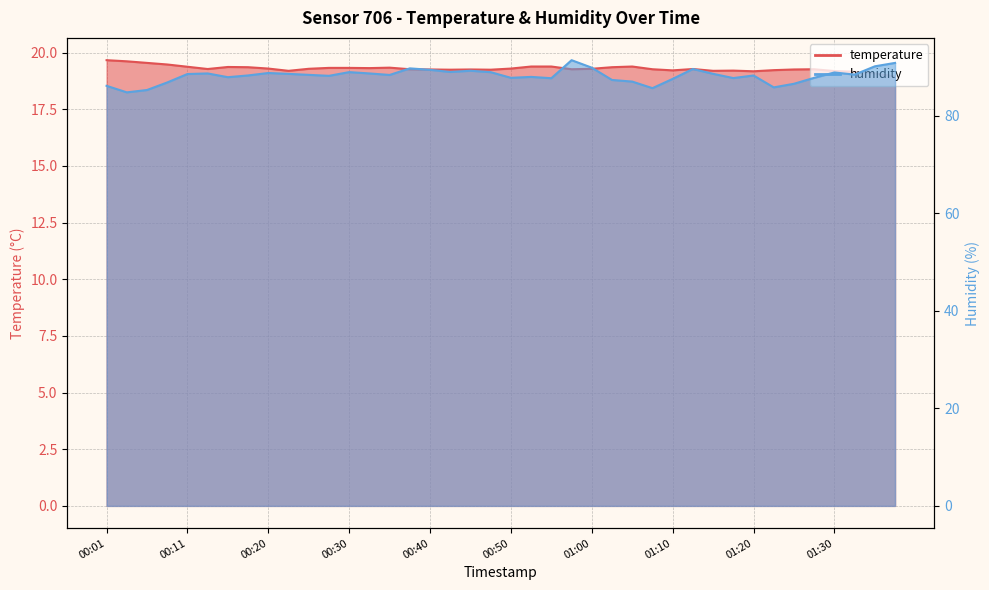

What is the label of the 30th point from the right?

00:25